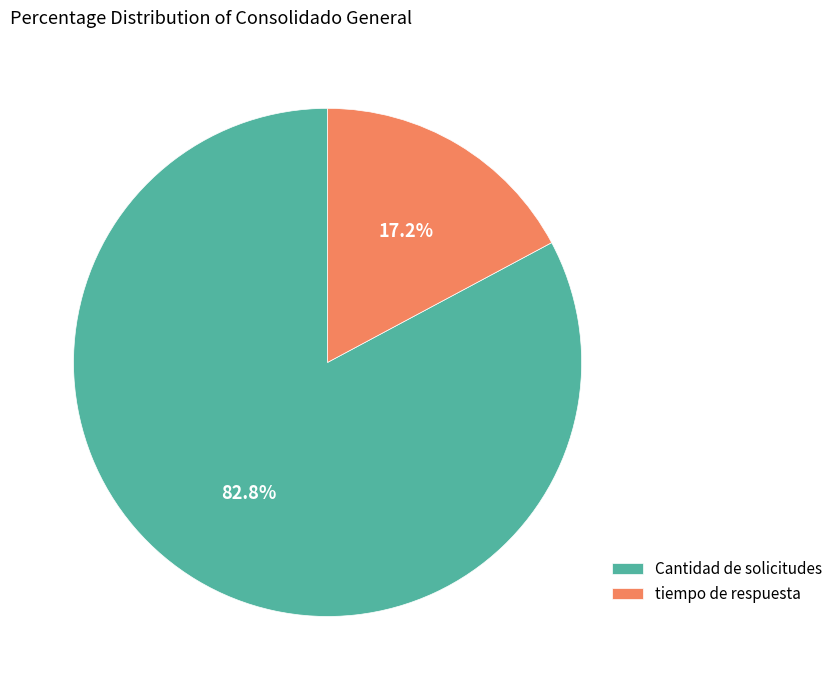

Do Cantidad de solicitudes and tiempo de respuesta together represent more than half of the pie?

Yes